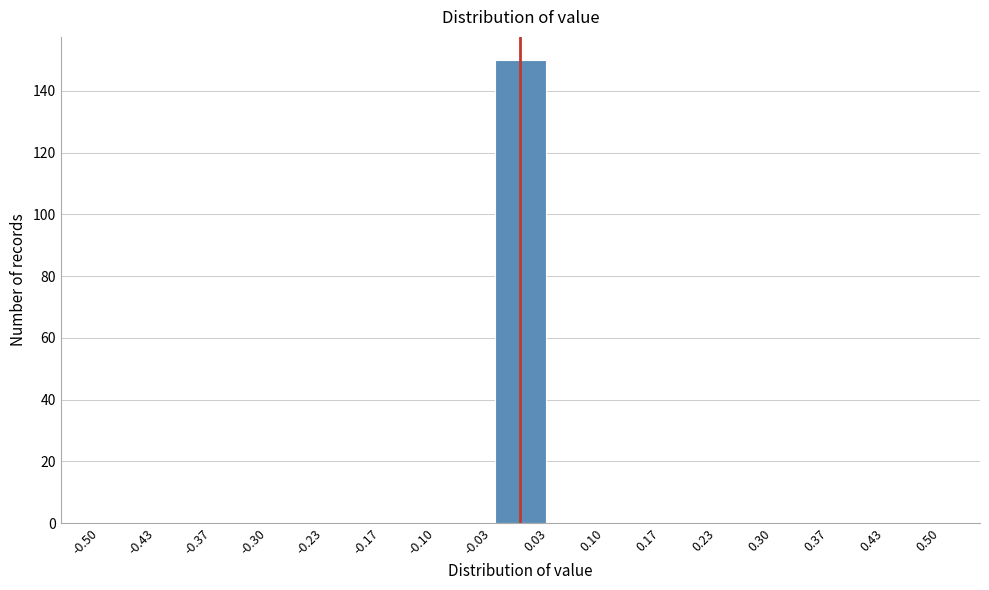

Reading left to right, list every bar in this chart as the range it spans on the x-axis followed by its height. The values are not printed on the chart, so give them approximately, as read against the axis.

-0.50 to -0.43: 0
-0.43 to -0.37: 0
-0.37 to -0.30: 0
-0.30 to -0.23: 0
-0.23 to -0.17: 0
-0.17 to -0.10: 0
-0.10 to -0.03: 0
-0.03 to 0.03: 150
0.03 to 0.10: 0
0.10 to 0.17: 0
0.17 to 0.23: 0
0.23 to 0.30: 0
0.30 to 0.37: 0
0.37 to 0.43: 0
0.43 to 0.50: 0